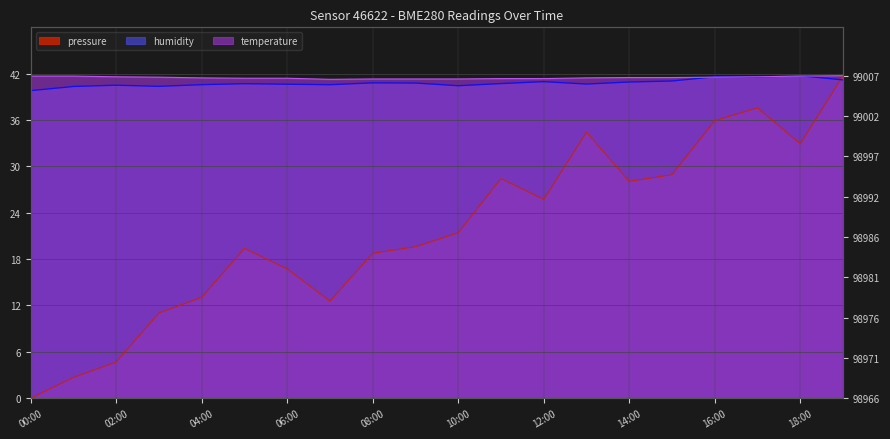

At which label does temperature reach its minimum?

07:00